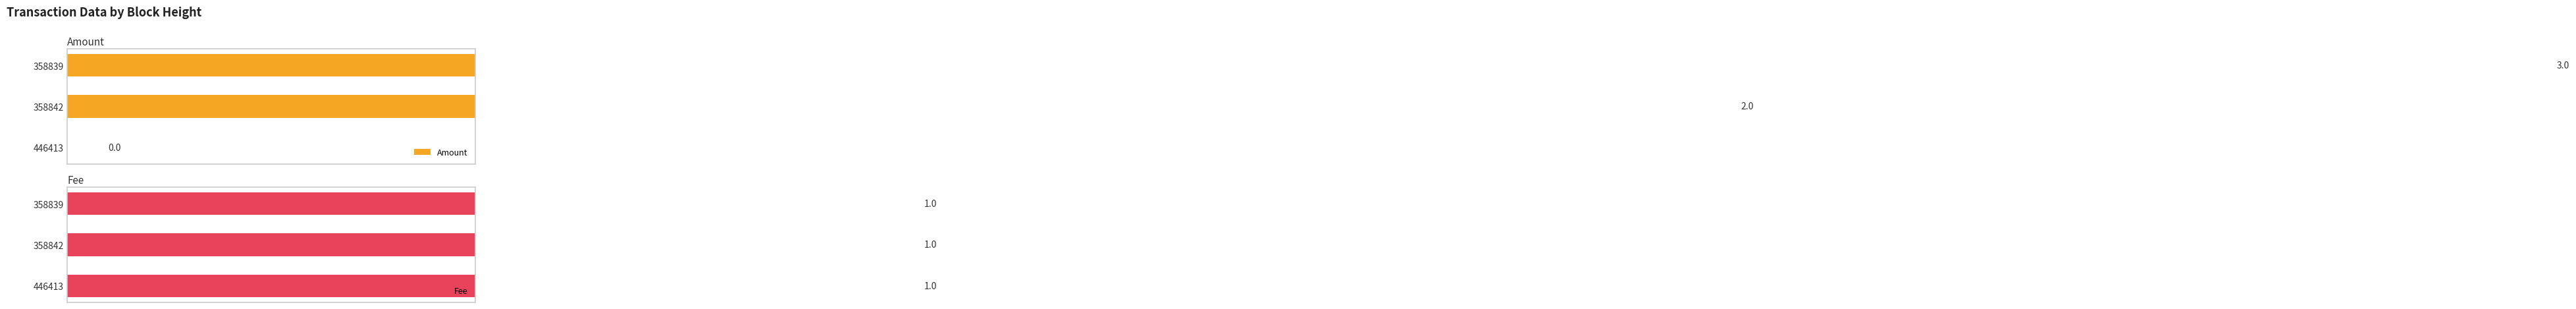

What is the value of the Amount bar at the 2nd from the left?

2.0